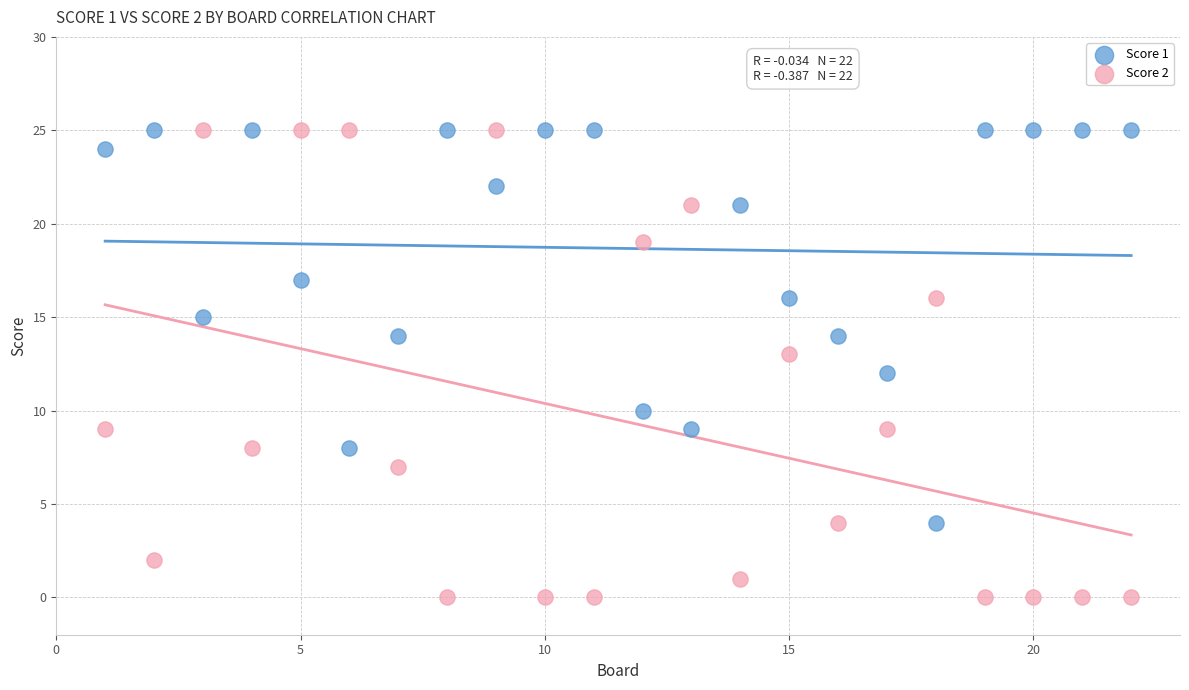

Which series has the widest spread of Y values?

Score 2